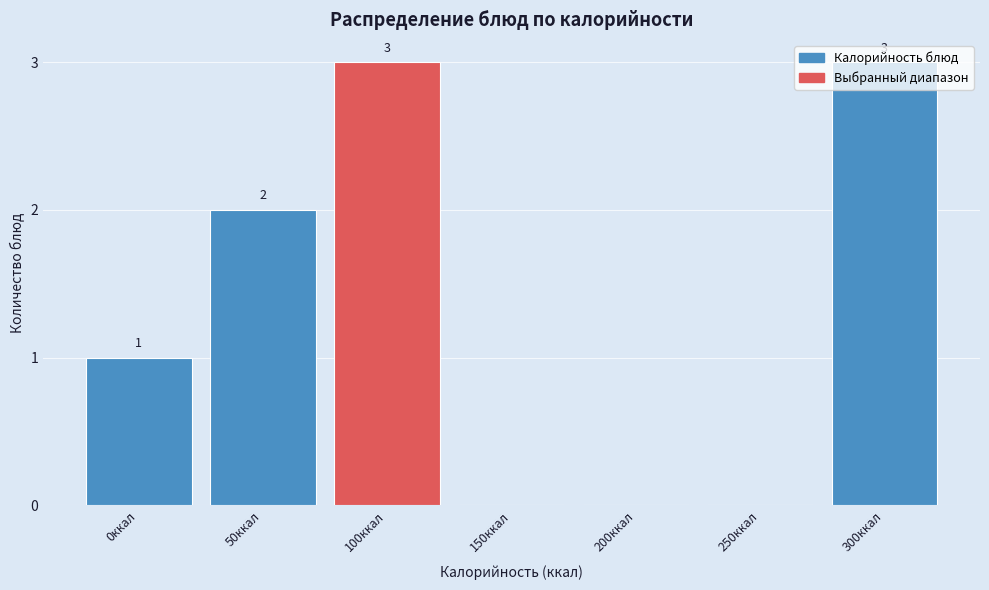

What is the sum of all values?

9